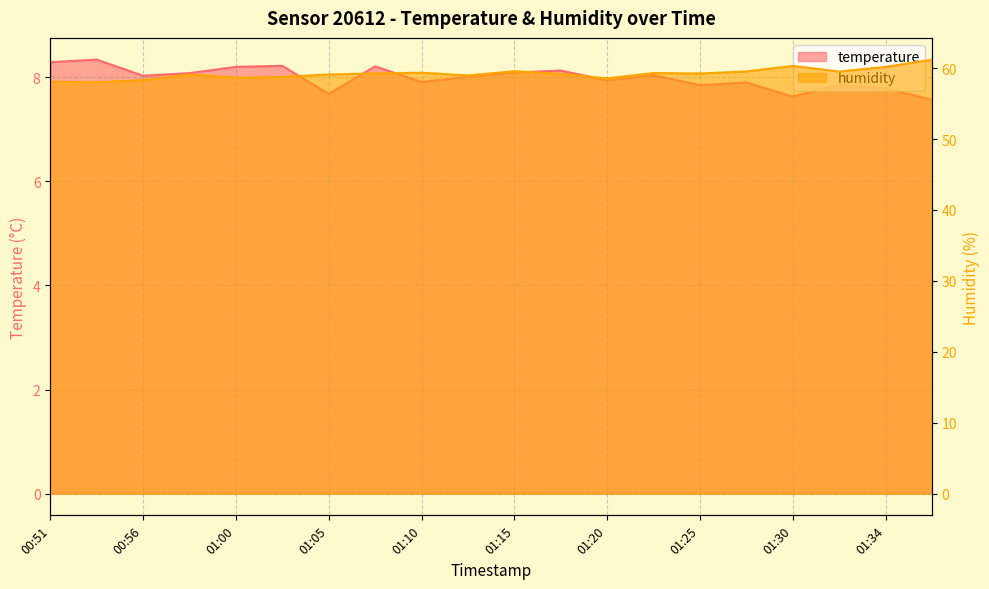

The humidity series shows 59.1 at 01:05. True or false?

True